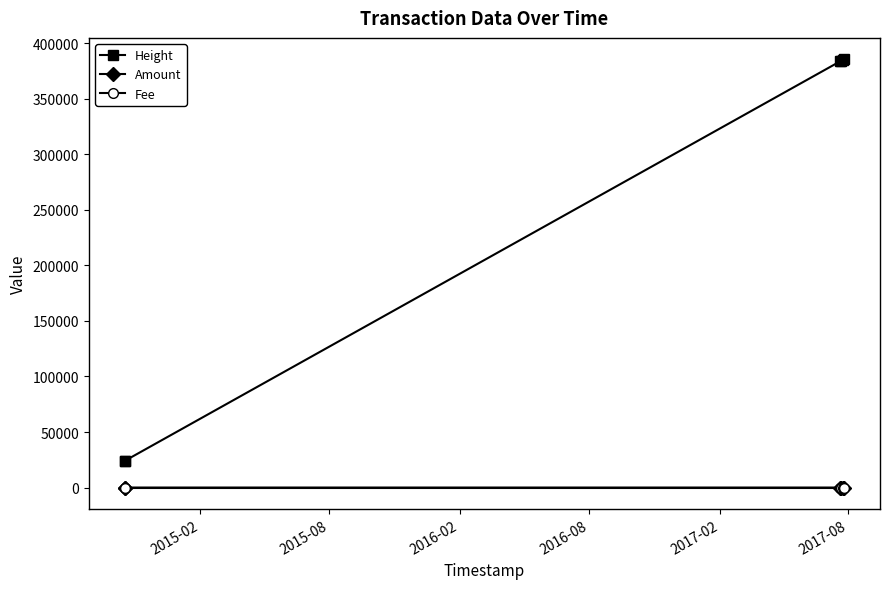

True or false: Amount and Height cross at least once.

False